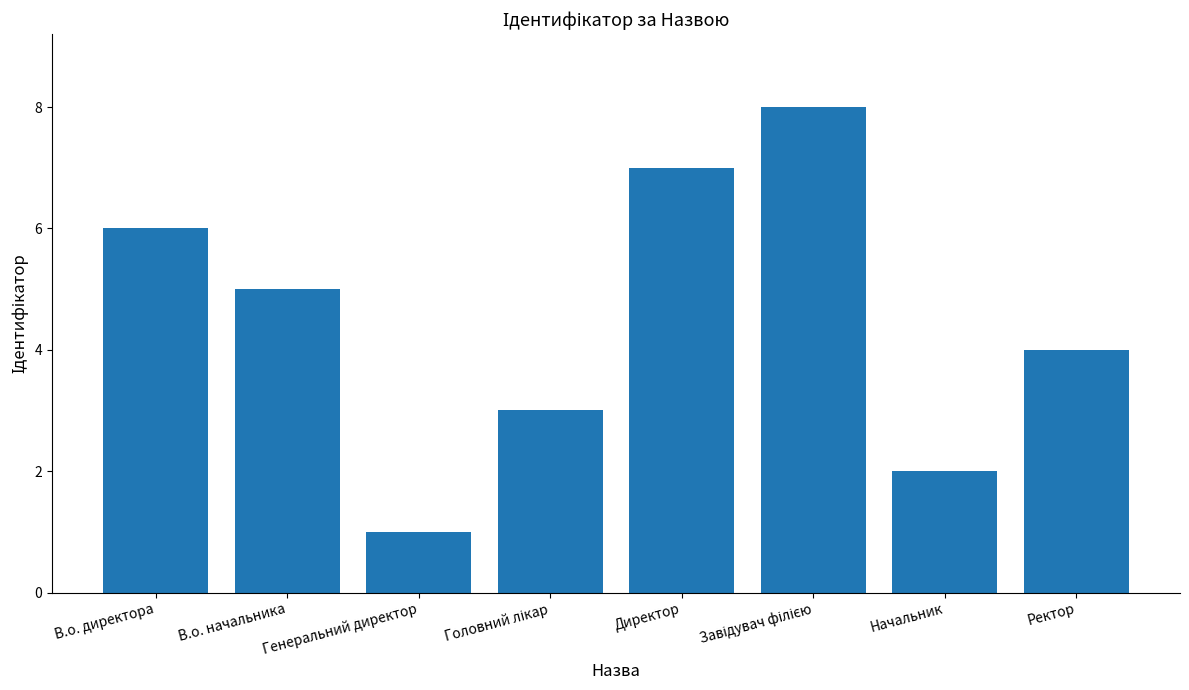

How many values are between 3 and 7?

5